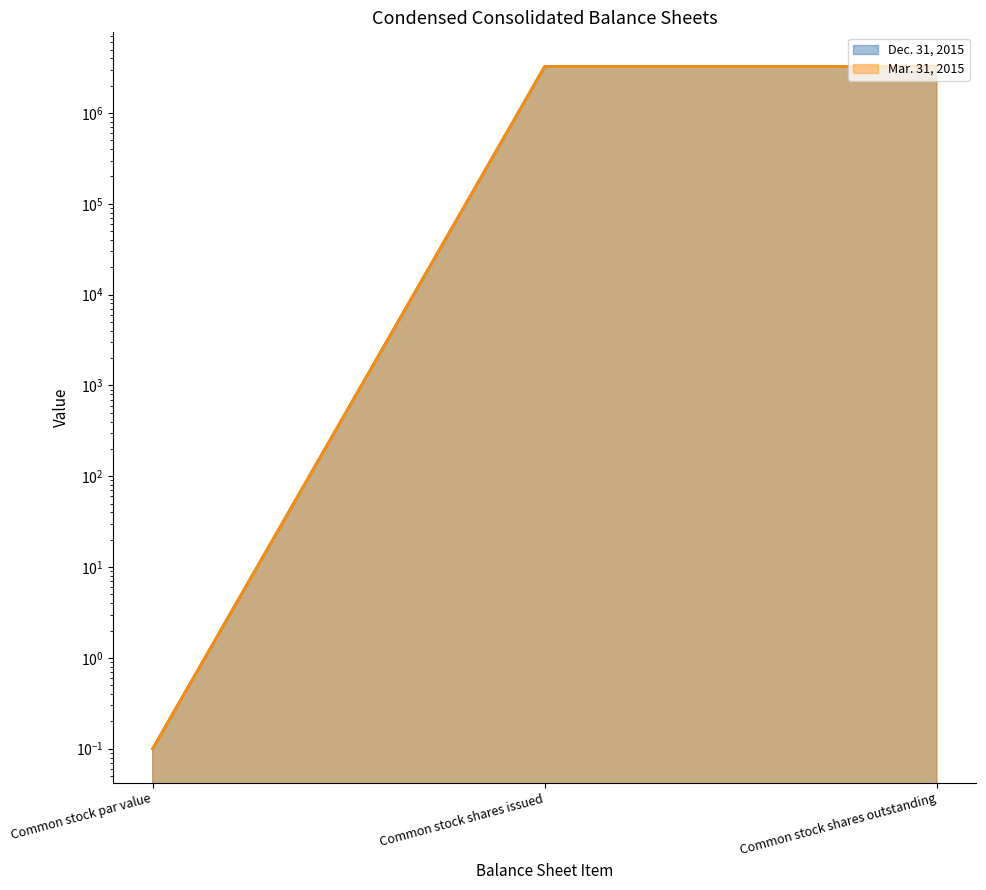

Rank the series at Common stock shares issued from lowest to highest value.

Dec. 31, 2015, Mar. 31, 2015